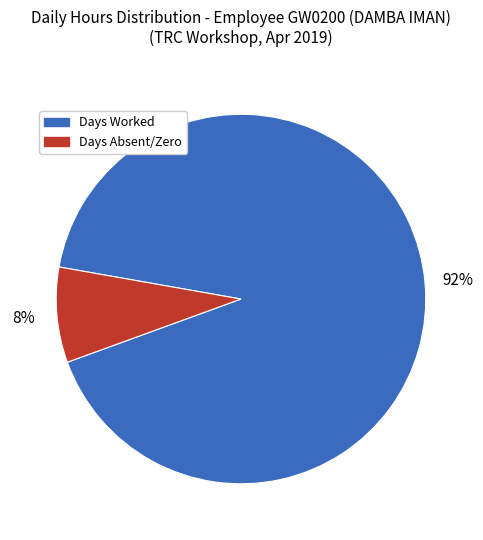

To the nearest percent, what is the average slice percentage?

50%